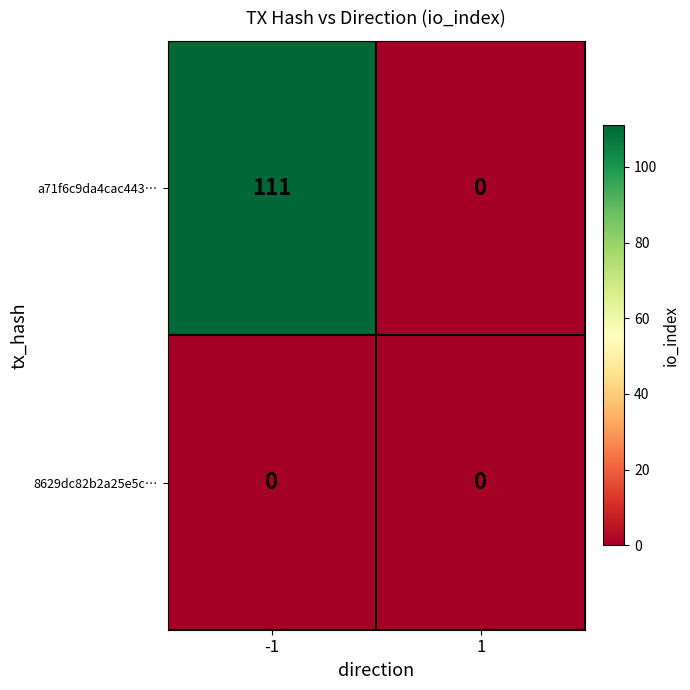

What is the difference between the highest and lowest values at -1?

111